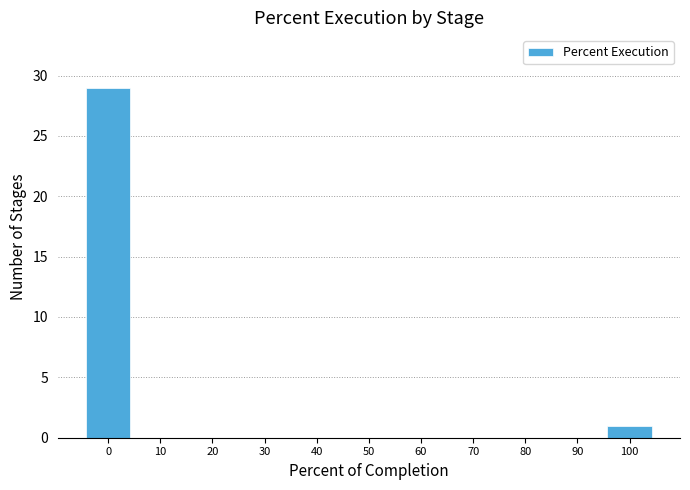

Reading left to right, transcribe all the data shown in this chart.

0=29	10=0	20=0	30=0	40=0	50=0	60=0	70=0	80=0	90=0	100=1